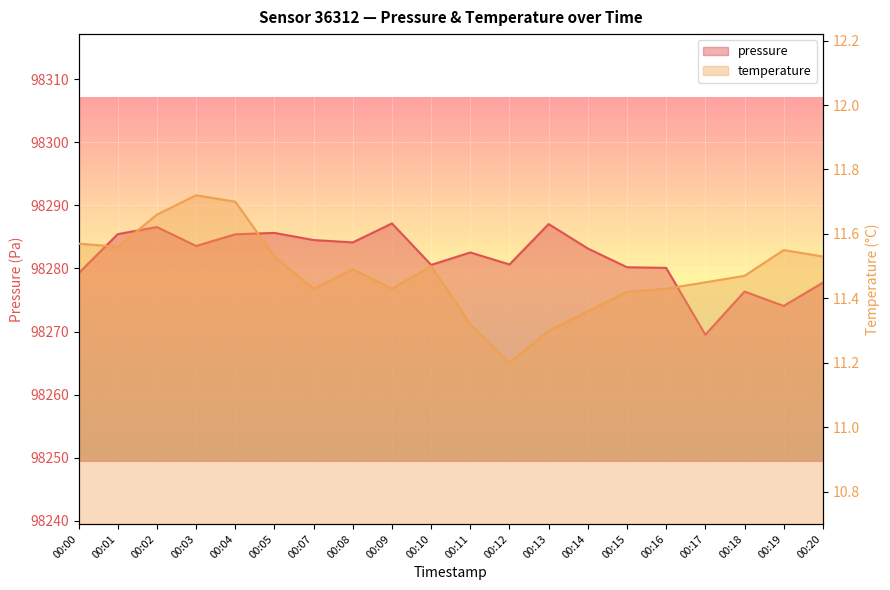

True or false: pressure and temperature cross at least once.

False